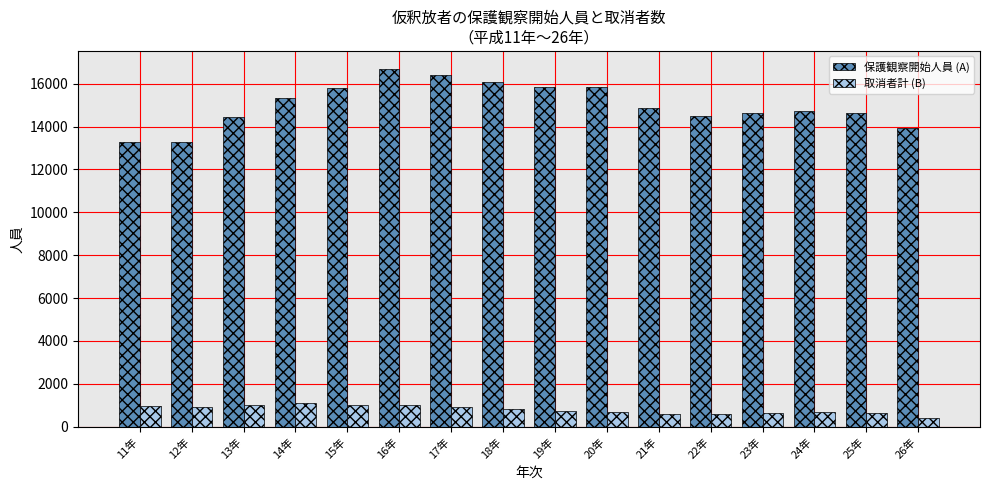

List the series in order of their peak value, highest first.

保護観察開始人員 (A), 取消者計 (B)